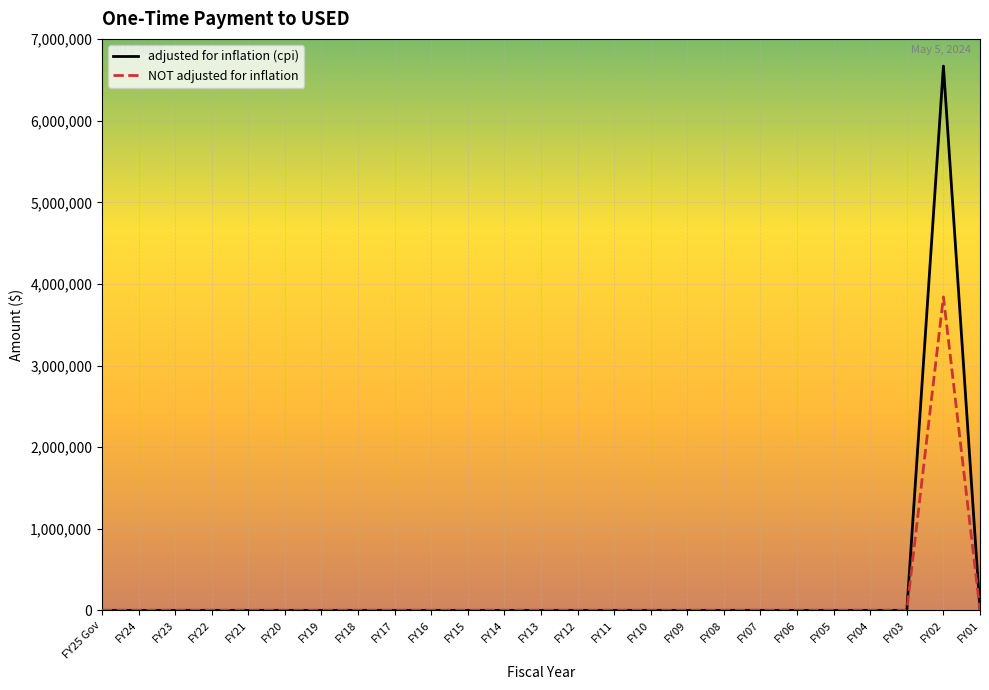

Which series has the widest spread of values?

adjusted for inflation (cpi)